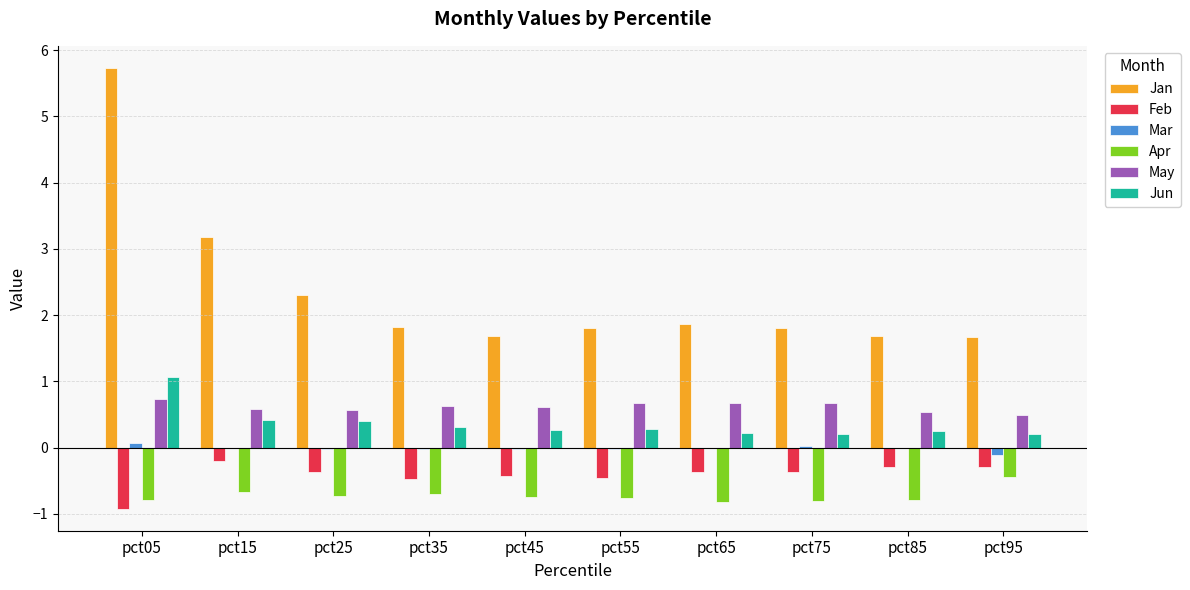

What is the highest value of the May series?

0.7